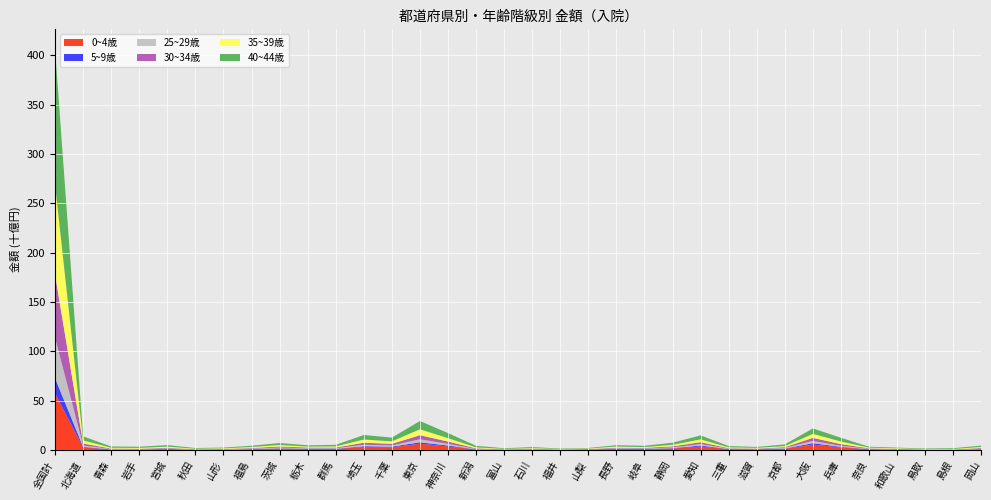

Reading right to left, extract all data points from this chart.

0~4歳: 岡山=712797941	島根=162317200	鳥取=186341940	和歌山=394888876	奈良=726560128	兵庫=2568690315	大阪=5429490495	京都=1140426371	滋賀=591025849	三重=828709895	愛知=3478272226	静岡=1414955109	岐阜=926147392	長野=958412104	山梨=489994746	福井=247273107	石川=323662902	富山=270747547	新潟=457423002	神奈川=3524500000	東京=6295733777	千葉=2678394711	埼玉=3012293797	群馬=926360789	栃木=986249681	茨城=1345429165	福島=759255593	山形=295868598	秋田=242731770	宮城=871728129	岩手=438166632	青森=533253841	北海道=2435997225	全国計=57346676365
5~9歳: 岡山=205115527	島根=45930040	鳥取=82904664	和歌山=175494386	奈良=185050767	兵庫=576373689	大阪=1421189422	京都=311552131	滋賀=204316608	三重=168408858	愛知=986197187	静岡=435176585	岐阜=267963993	長野=236984336	山梨=125462479	福井=62825816	石川=96006918	富山=69187855	新潟=186061980	神奈川=955060830	東京=1463732610	千葉=677499849	埼玉=743806989	群馬=292367831	栃木=289208528	茨城=364153517	福島=169650889	山形=99594795	秋田=62439214	宮城=237925288	岩手=118004366	青森=108832068	北海道=683888849	全国計=15316884192
25~29歳: 岡山=391798643	島根=115994009	鳥取=129646617	和歌山=222723971	奈良=356614819	兵庫=1005523803	大阪=2283047130	京都=651365040	滋賀=246401946	三重=397577403	愛知=1432429662	静岡=781306837	岐阜=354218996	長野=442764112	山梨=174279255	福井=119531843	石川=310270700	富山=171317815	新潟=366369125	神奈川=1682216192	東京=3038608848	千葉=1218621588	埼玉=1509753302	群馬=527935428	栃木=466675327	茨城=787648312	福島=404062103	山形=246858613	秋田=188712785	宮城=448640400	岩手=252389666	青森=344220684	北海道=1401666578	全国計=41120741074
30~34歳: 岡山=702702339	島根=207873963	鳥取=164581879	和歌山=309025756	奈良=406848224	兵庫=1729809812	大阪=3109261884	京都=717892121	滋賀=418425801	三重=425948316	愛知=1956188727	静岡=1046030663	岐阜=539468148	長野=671844999	山梨=238090598	福井=184191221	石川=454484645	富山=200455456	新潟=601014279	神奈川=2345286217	東京=4154731545	千葉=1613283866	埼玉=2055720325	群馬=709279986	栃木=708585767	茨城=1009299088	福島=611825091	山形=369975795	秋田=248119562	宮城=632320753	岩手=449159925	青森=403672343	北海道=1995014268	全国計=63772897884
35~39歳: 岡山=1025577340	島根=490691026	鳥取=353544363	和歌山=584950264	奈良=652302392	兵庫=2682963201	大阪=4039245153	京都=1087133021	滋賀=672254339	三重=811122429	愛知=2863448378	静岡=1500747821	岐阜=810132816	長野=1132543773	山梨=446053540	福井=333052970	石川=616191666	富山=375404908	新潟=984691968	神奈川=3432442998	東京=5959217556	千葉=2485546269	埼玉=3233029617	群馬=1131001260	栃木=970446446	茨城=1476629028	福島=1026341003	山形=622834897	秋田=504317106	宮城=1152668990	岩手=813132245	青森=834317941	北海道=3176762627	全国計=91012631254
40~44歳: 岡山=1365155273	島根=768785003	鳥取=547245685	和歌山=696332152	奈良=938629024	兵庫=3759037774	大阪=5527814083	京都=1701151627	滋賀=922560425	三重=1319504696	愛知=4013893739	静岡=2187147151	岐阜=1309950607	長野=1357154091	山梨=547667220	福井=467831462	石川=1096614654	富山=662948388	新潟=1596017853	神奈川=5153844910	東京=8404857884	千葉=3835180277	埼玉=4607109514	群馬=1572436345	栃木=1312954282	茨城=2041949231	福島=1320162566	山形=768648061	秋田=703096539	宮城=1556849772	岩手=1193446000	青森=1284178096	北海道=4077029097	全国計=137360398907